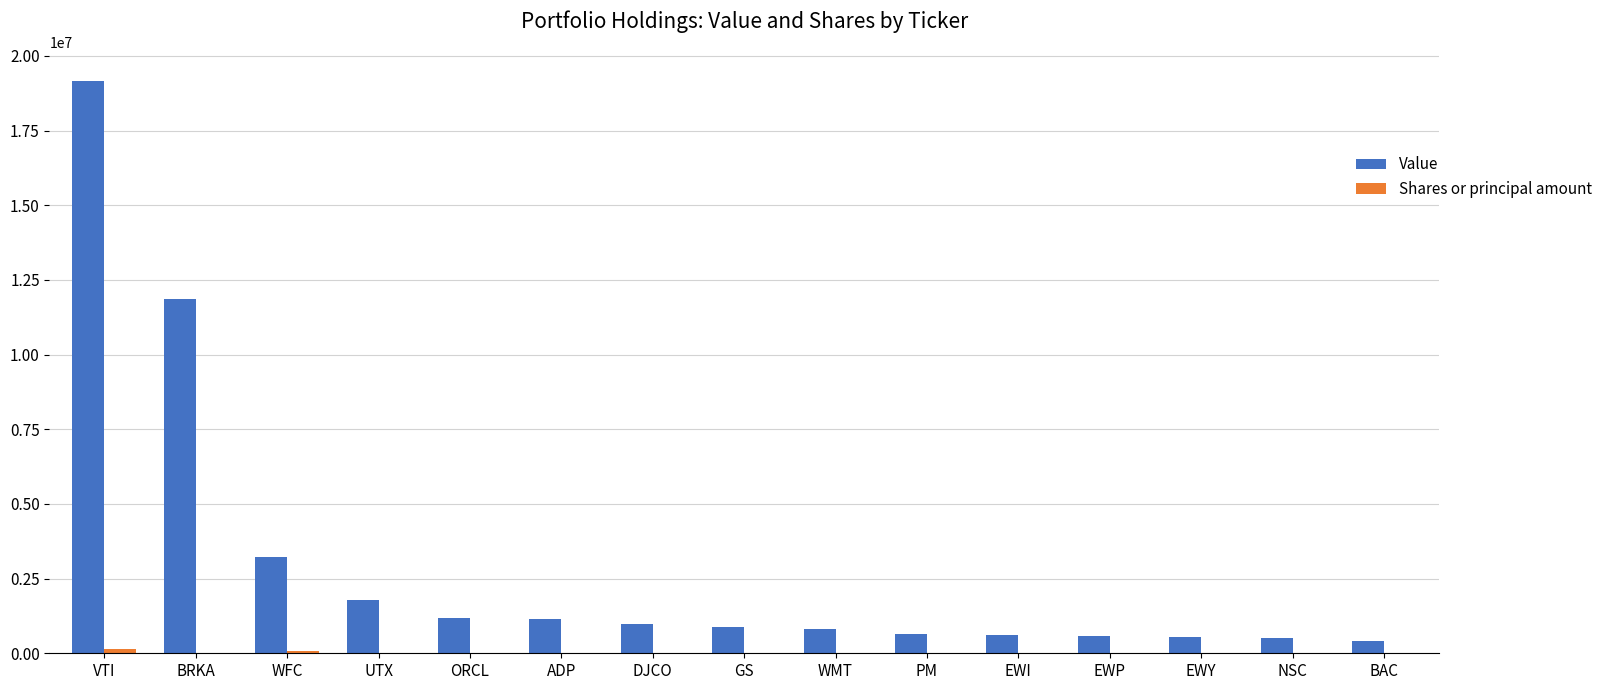

Does the chart contain stacked bars?

No